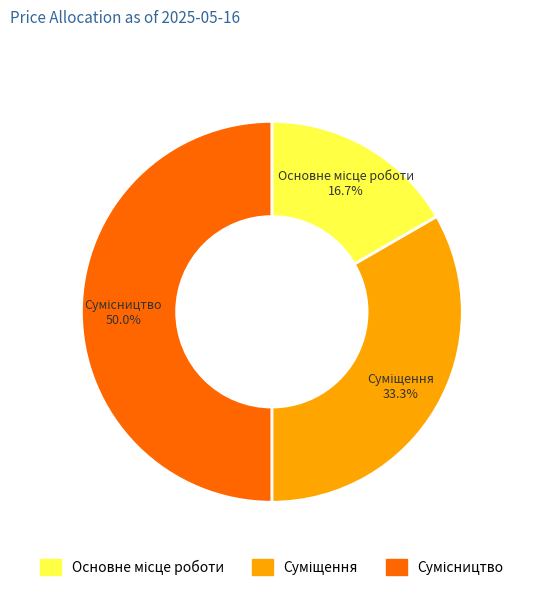

Count the number of slices in the pie.

3